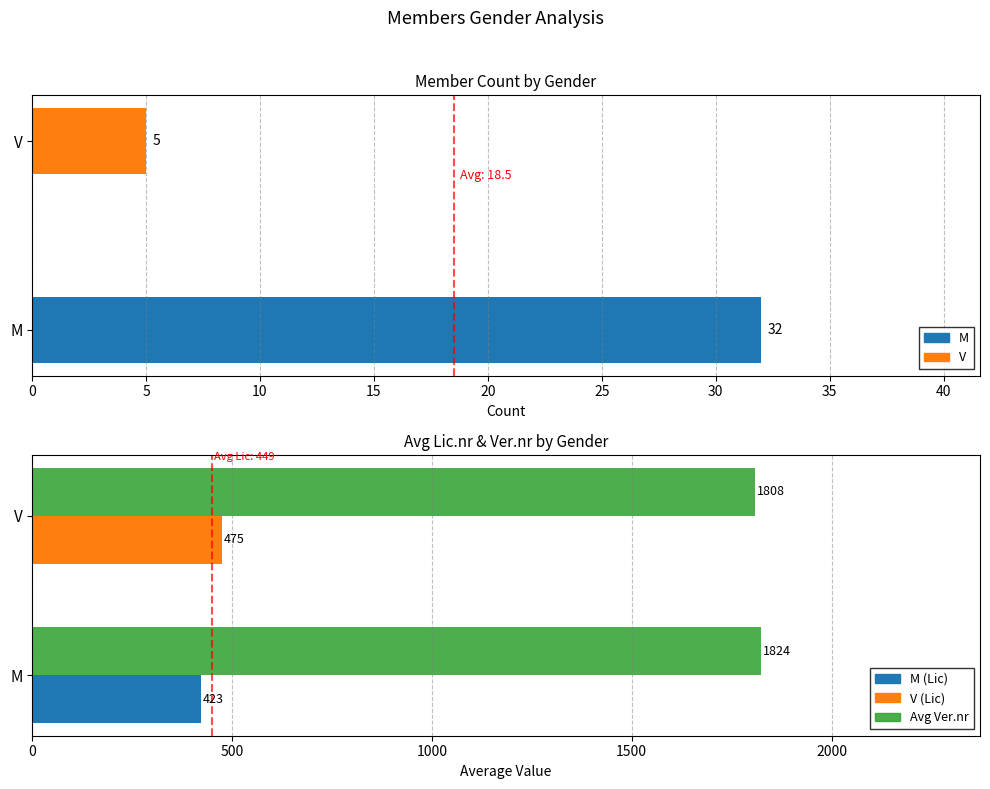

What is the value of the Avg Ver.nr bar at the 2nd from the left?

1808